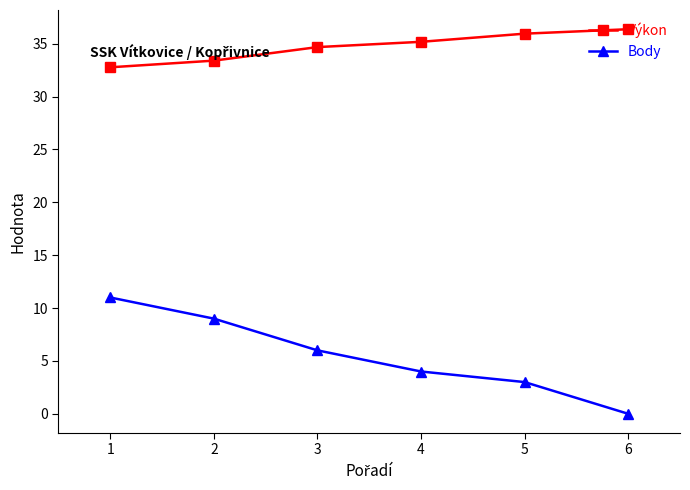

How many lines are shown in the chart?

2